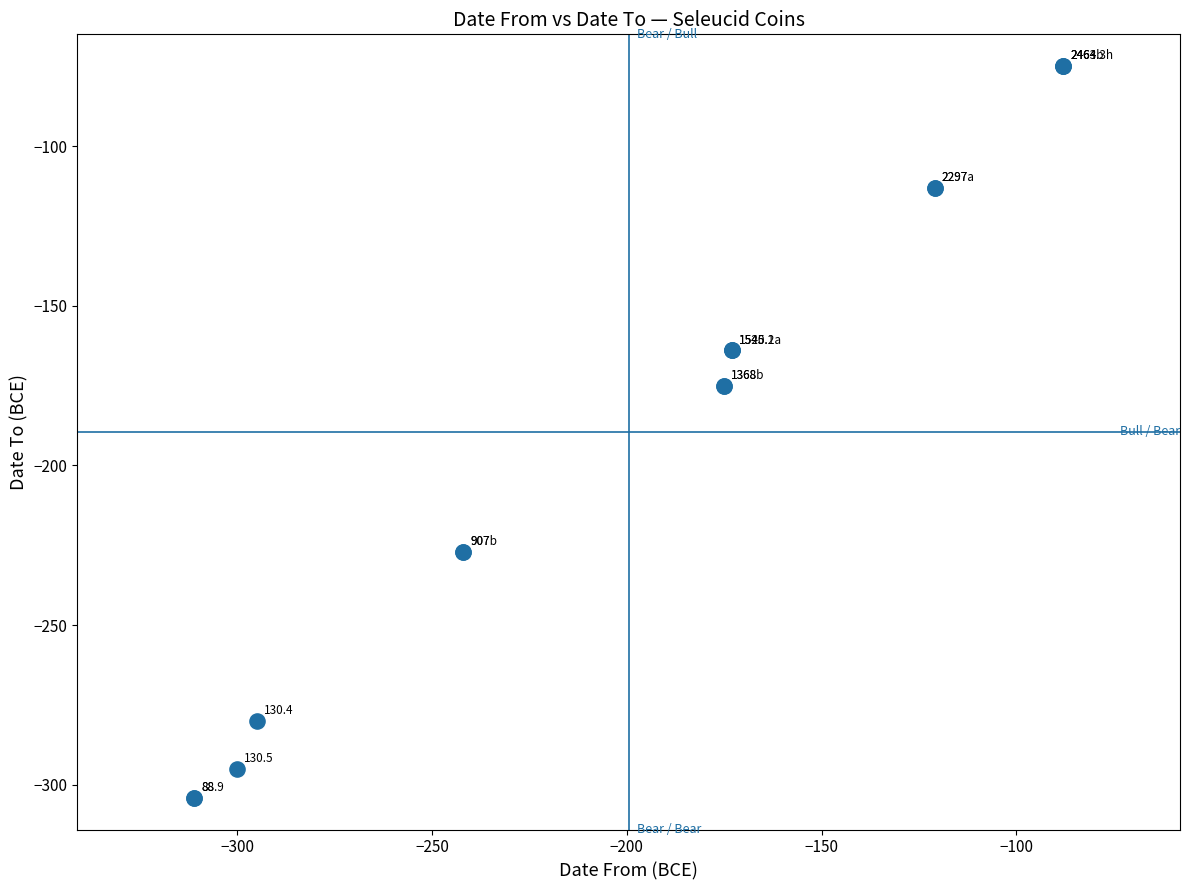

What Y value in the scatter plot is closest to -189?

-175